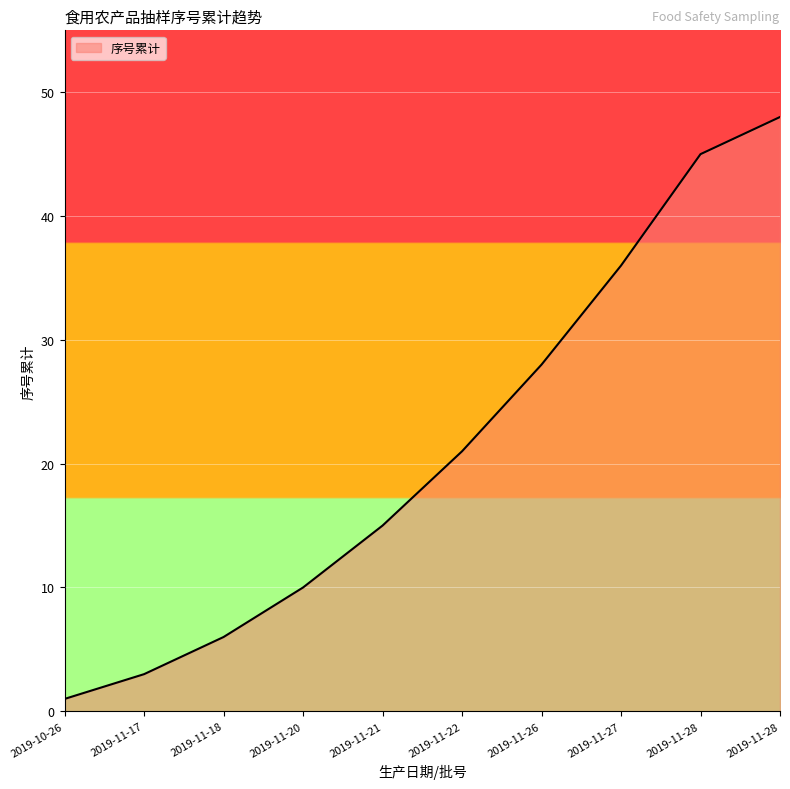

How many lines are shown in the chart?

1